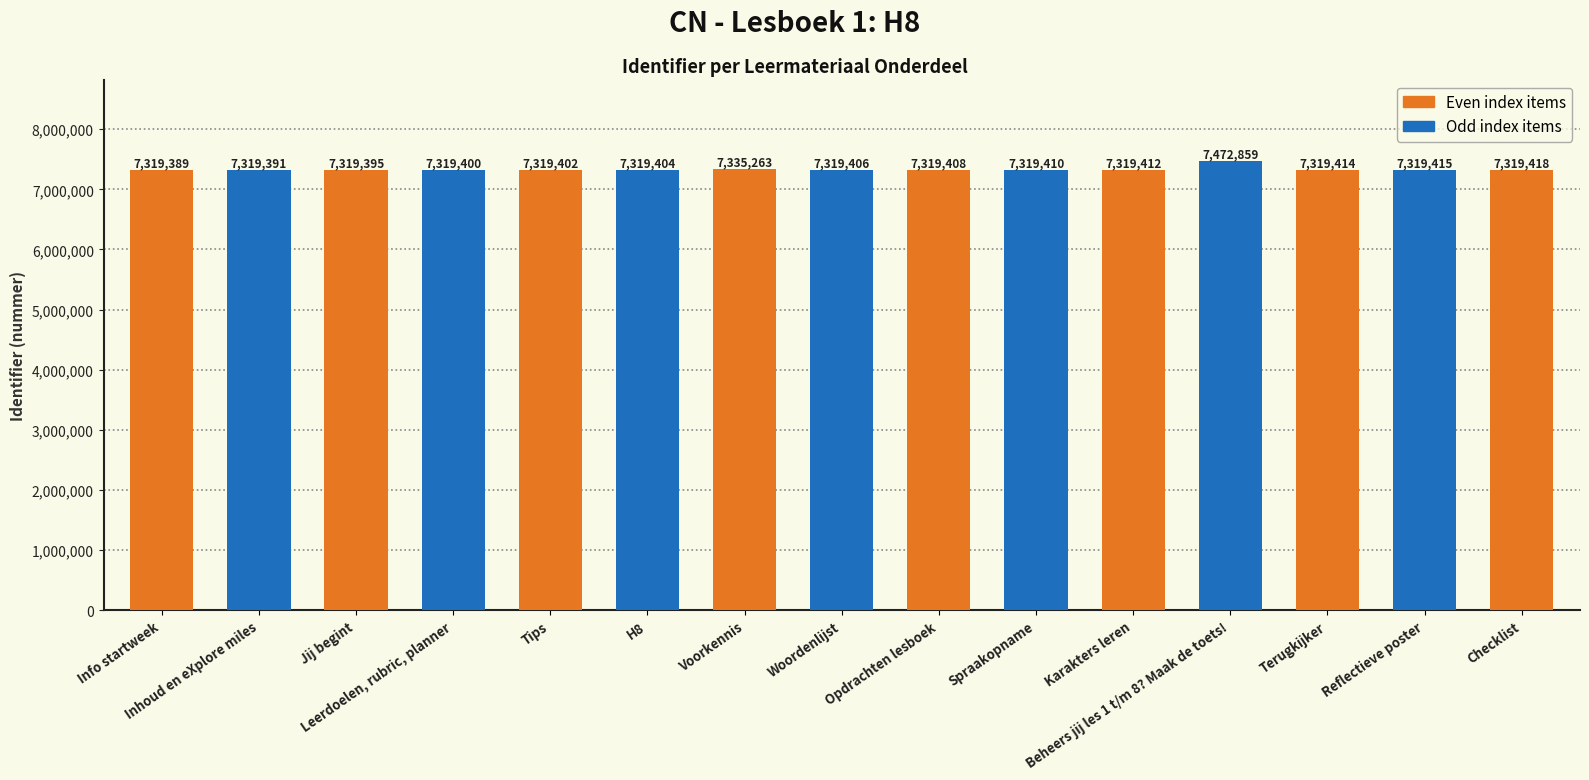

How many values are below 7319408?

7